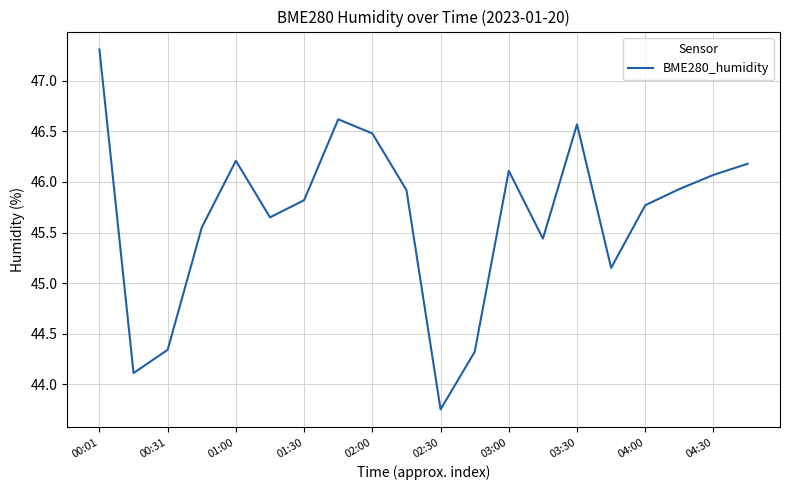

What is the greatest value displayed?

47.3